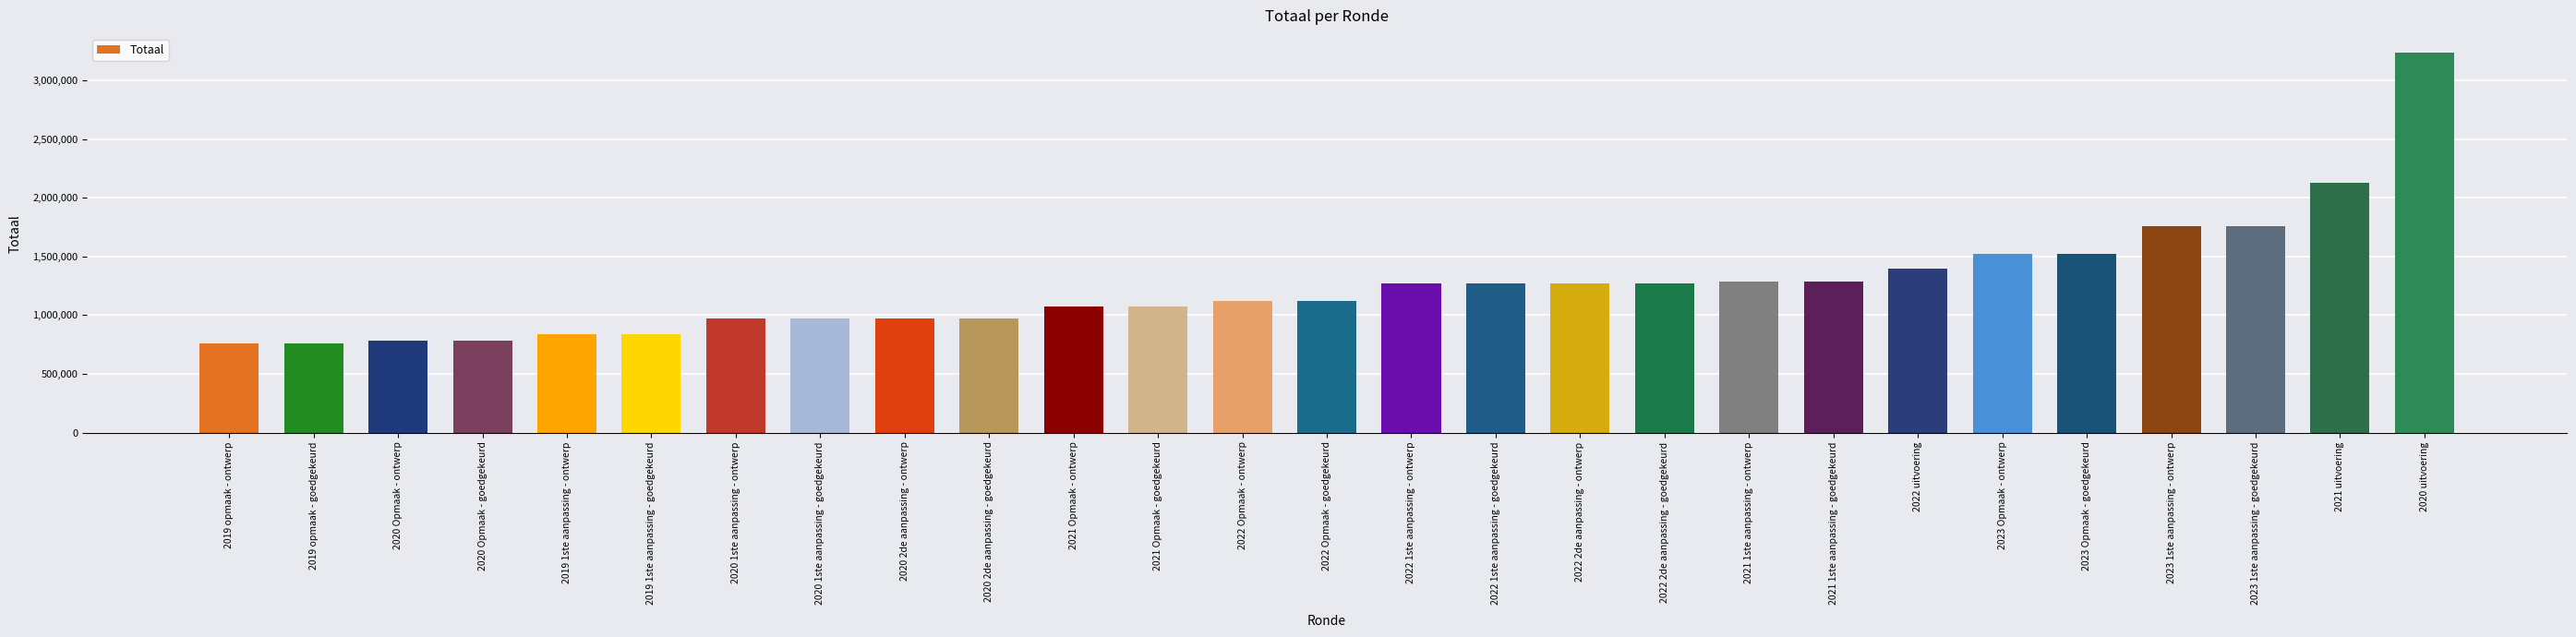

Does the chart contain stacked bars?

No